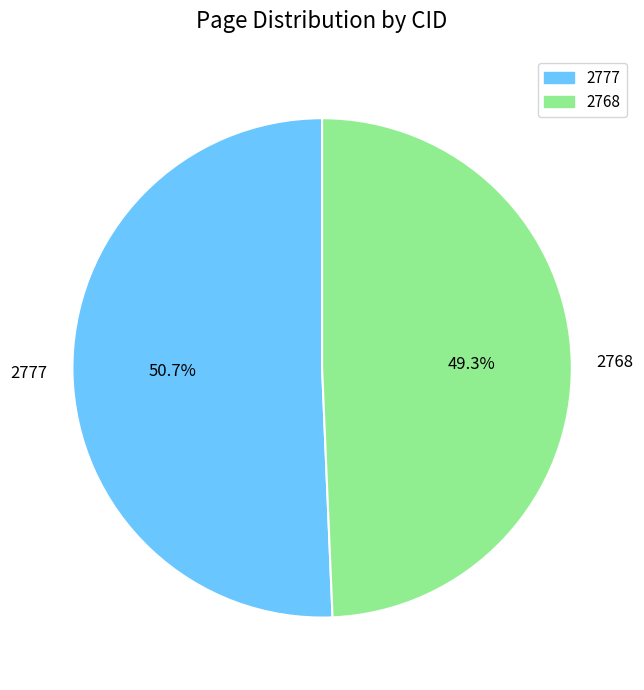

To the nearest percent, what is the average slice percentage?

50%